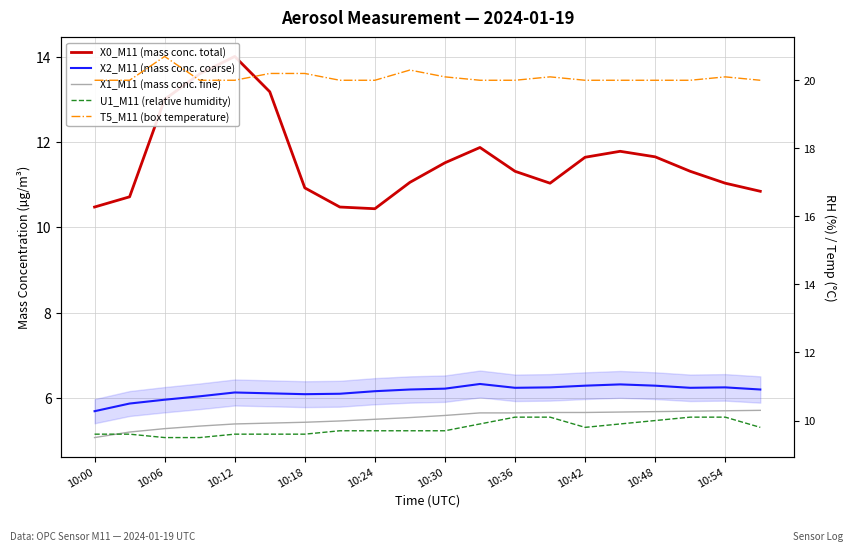

Is the value of X0_M11 (mass conc. total) at 10:06 greater than the value of X2_M11 (mass conc. coarse) at 10:42?

Yes